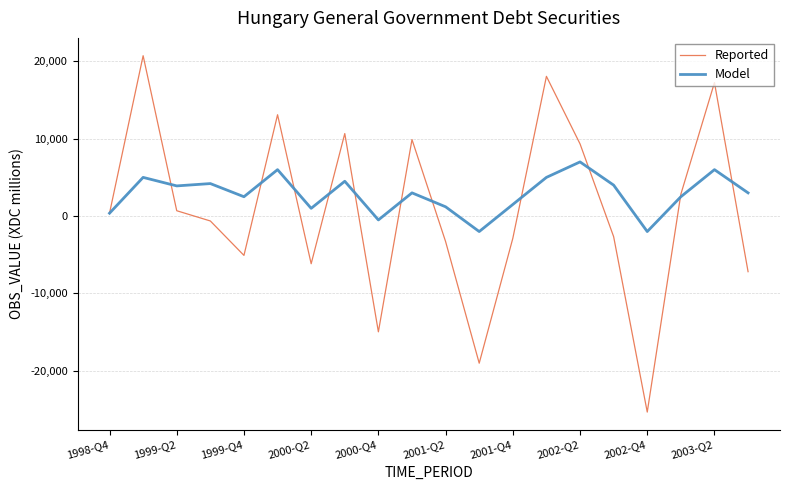

How many lines are shown in the chart?

2